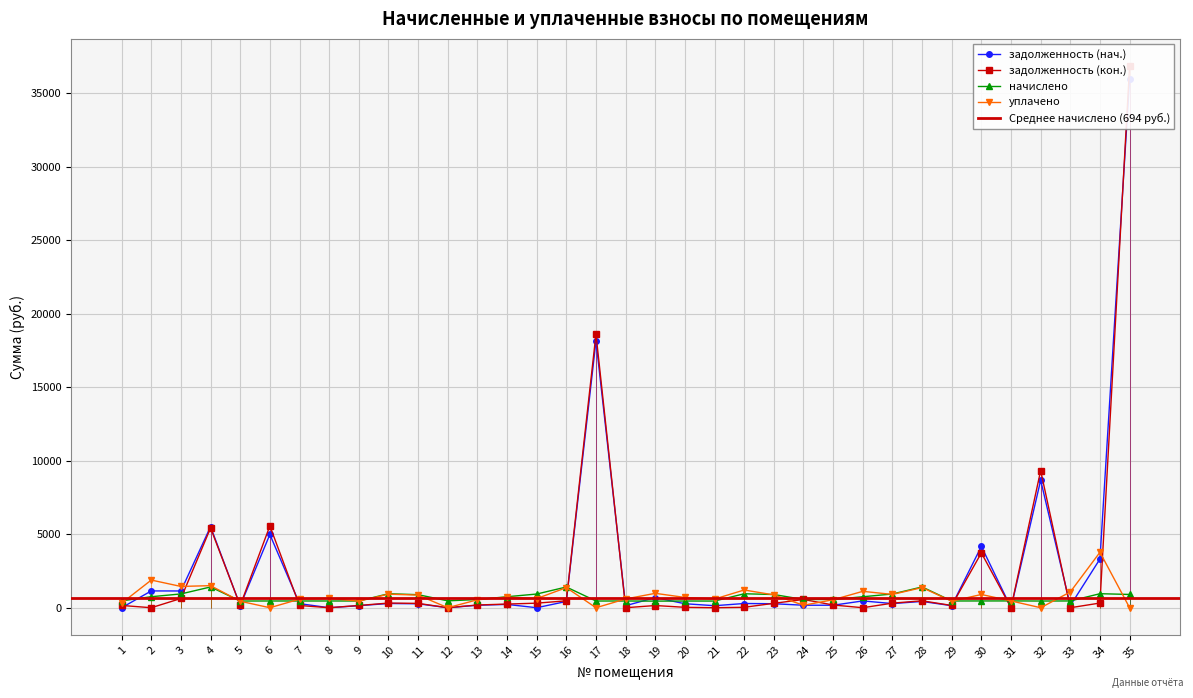

Is the value of начислено at 27 greater than the value of уплачено at 32?

Yes